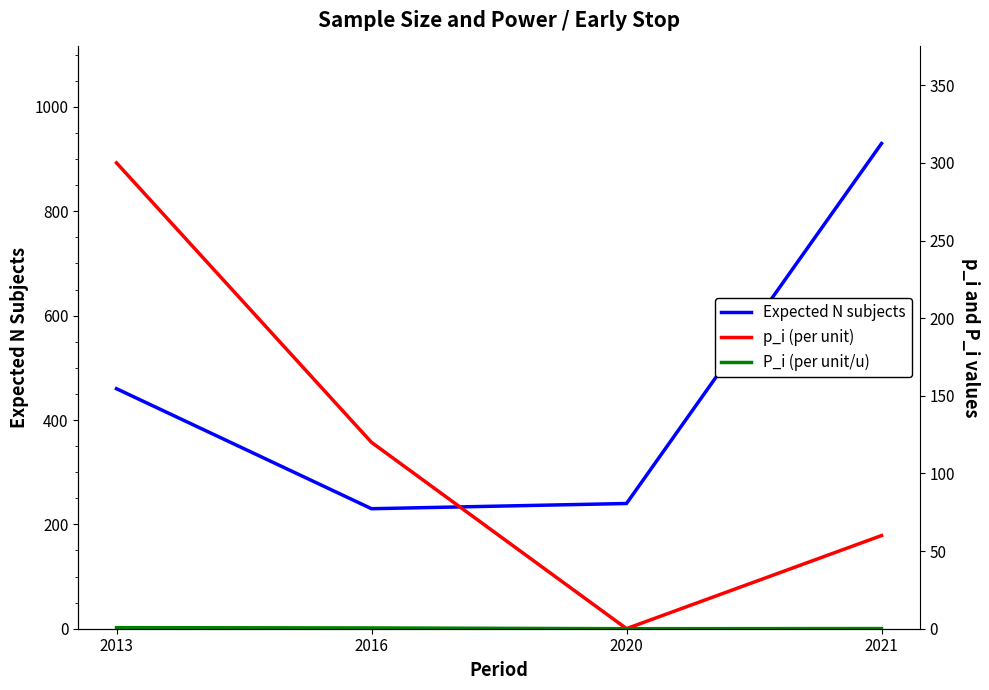

What is the average value of the P_i (per unit/u) series?

0.3